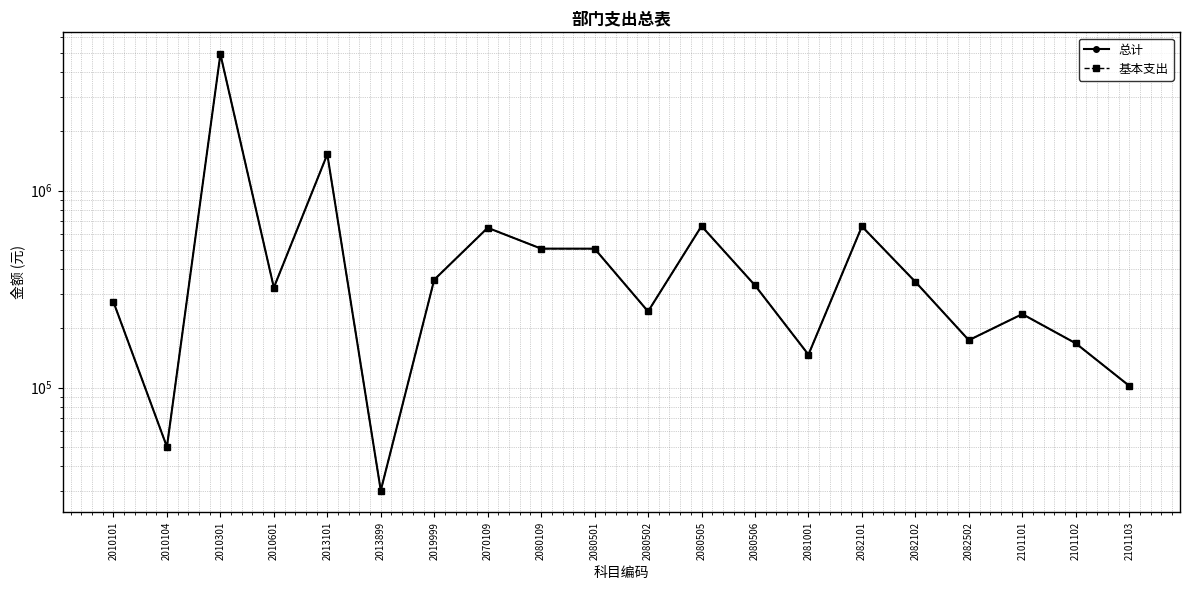

True or false: 总计 has more than 2 interior local peaks.

True